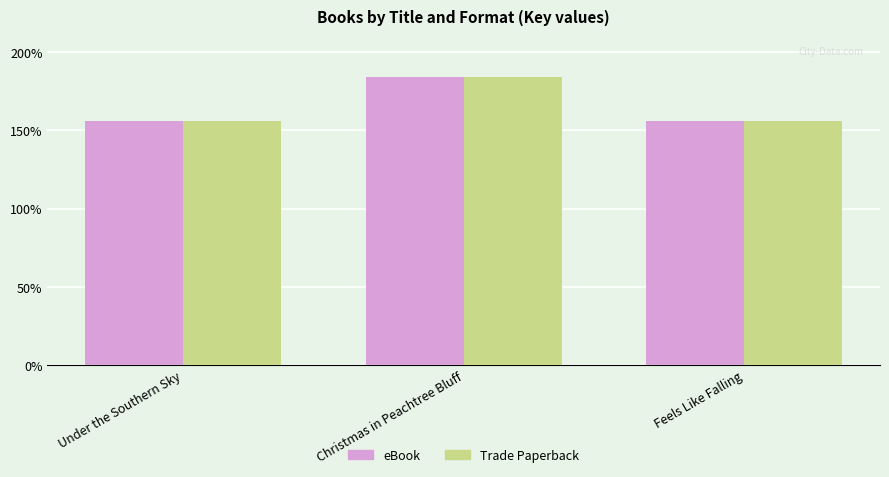

Does the chart contain stacked bars?

No